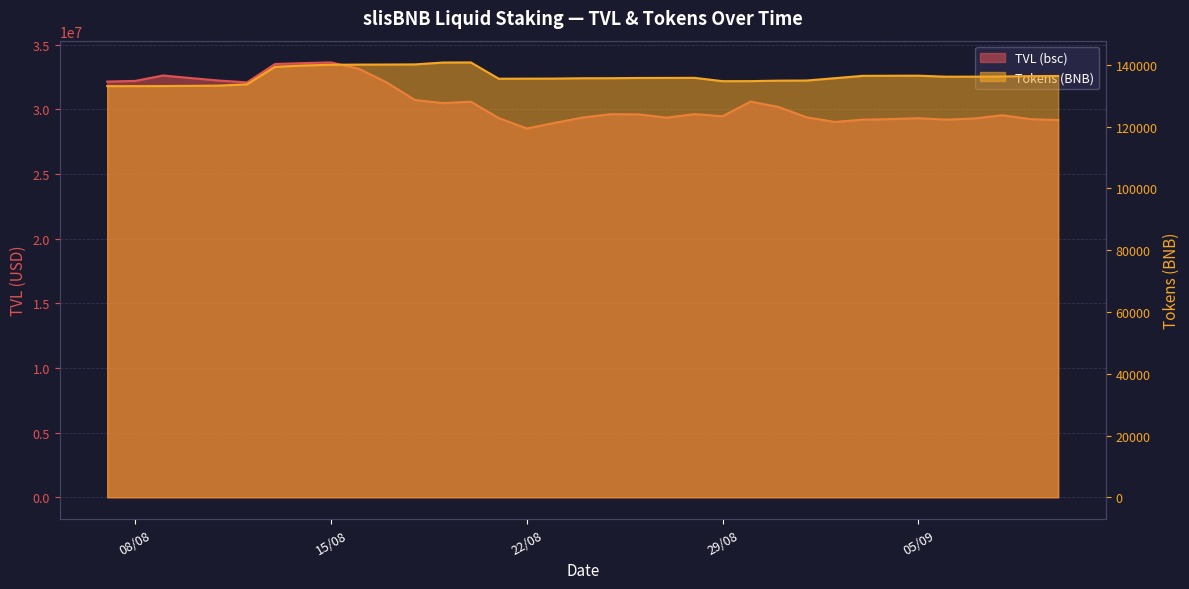

At which category is the sum across all series the highest?

15/08